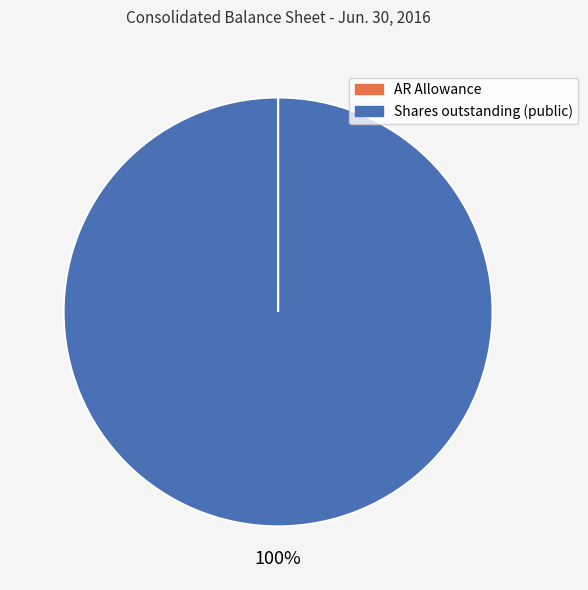

To the nearest percent, what portion does Shares outstanding (public) represent?

100%